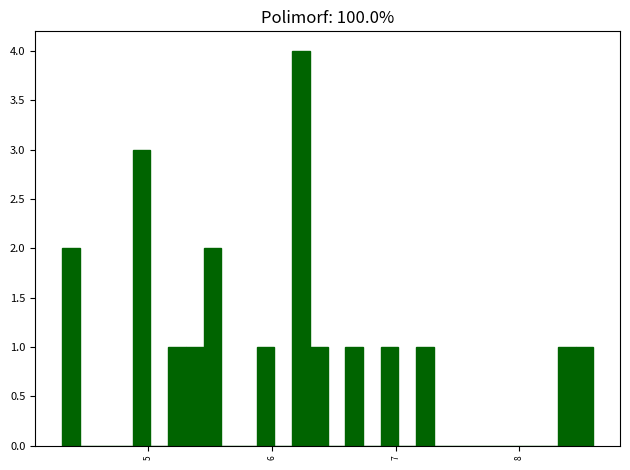

Around what value on the x-axis is the tallest bar? Give the approximate position of its centre, as read against the axis.

6.2